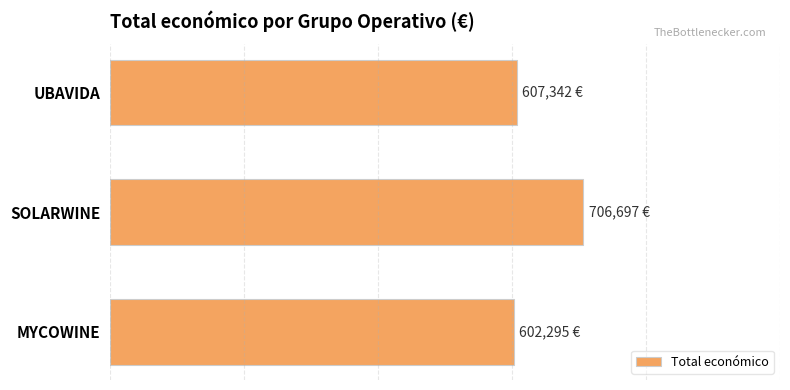

Are the bars horizontal?

Yes